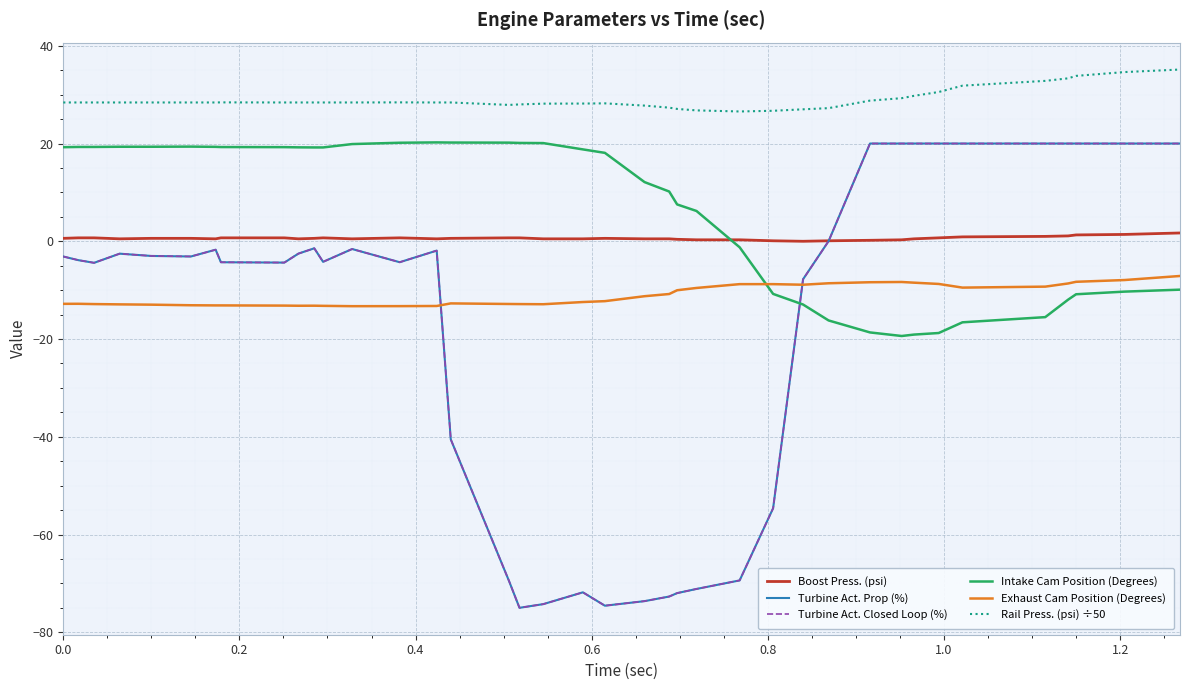

At how many categories does at least one series exceed 29?

9